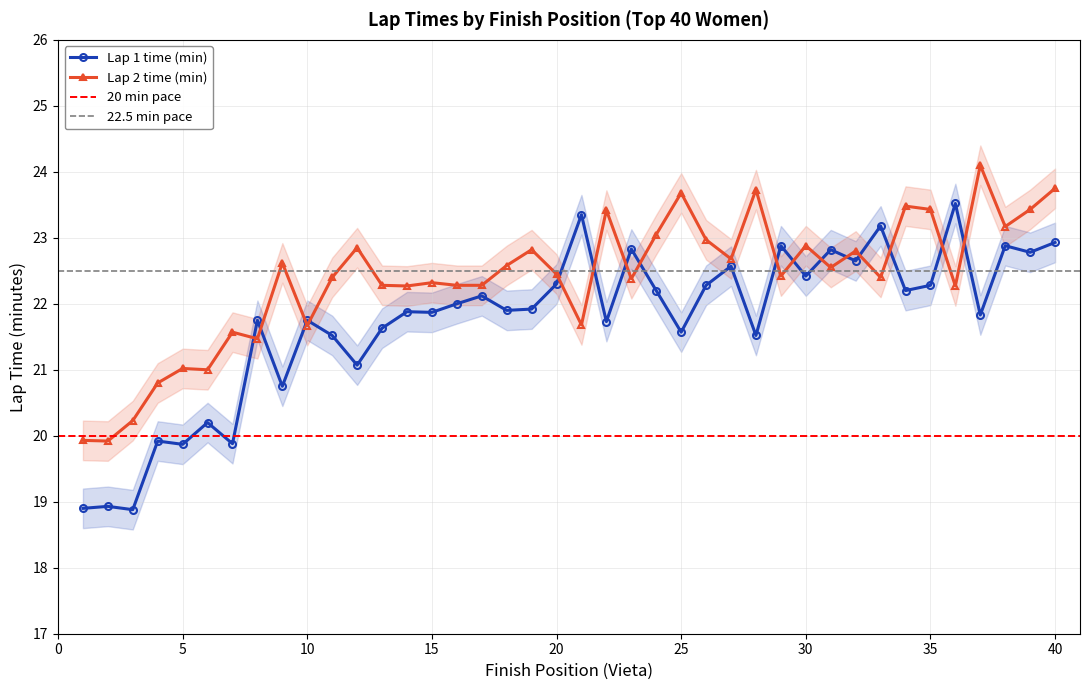

Does the chart have visible grid lines?

Yes